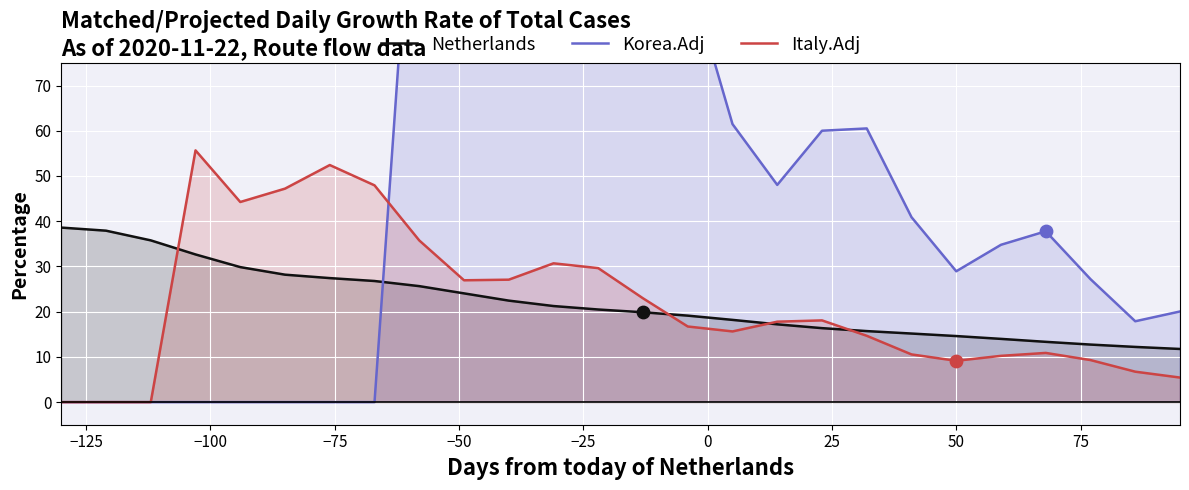

What are all the series names shown in the legend?

Netherlands, Korea.Adj, Italy.Adj